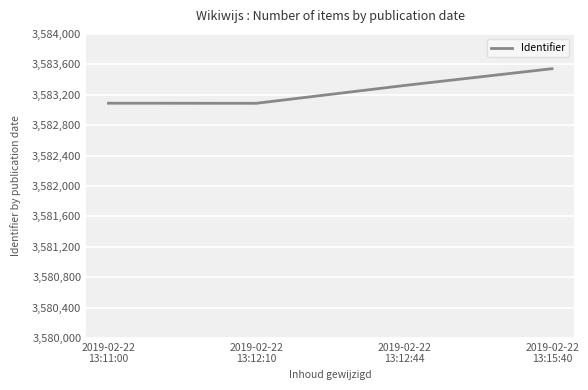

What is the minimum value shown in the chart?

3583087